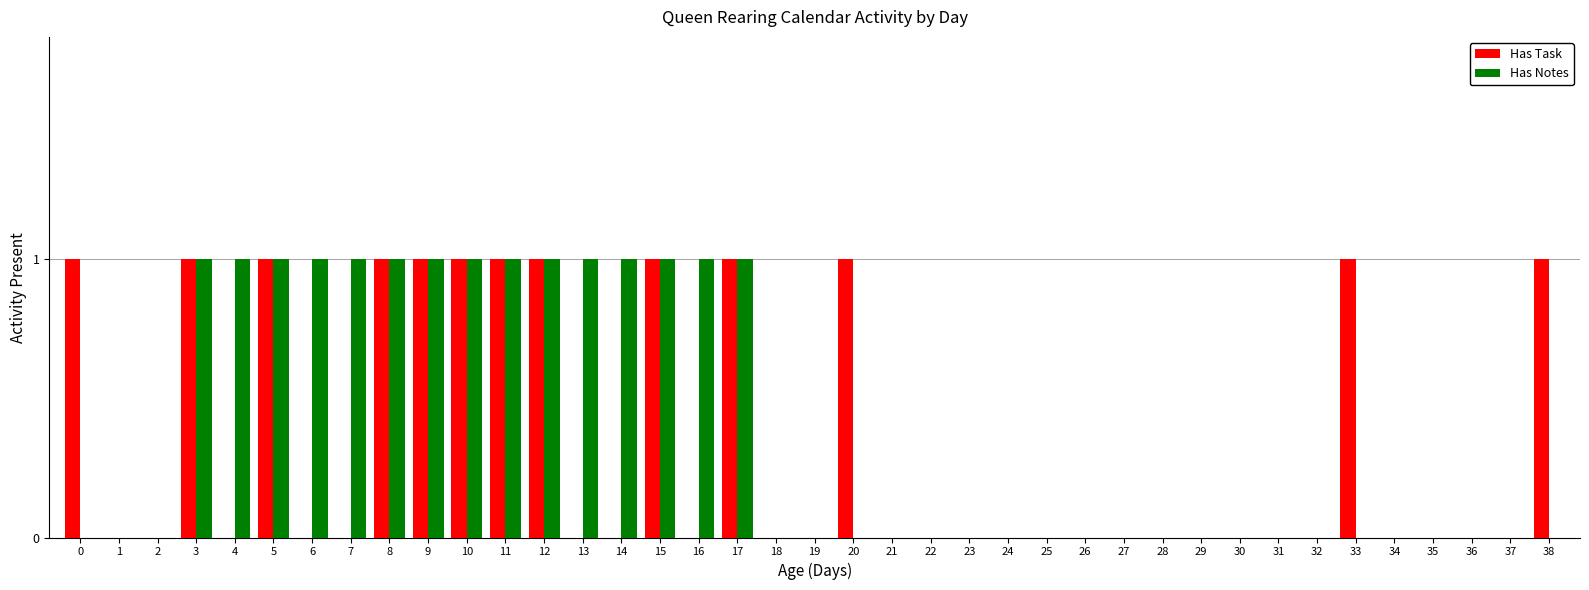

Between 5 and 7, which series saw the biggest shift?

Has Task